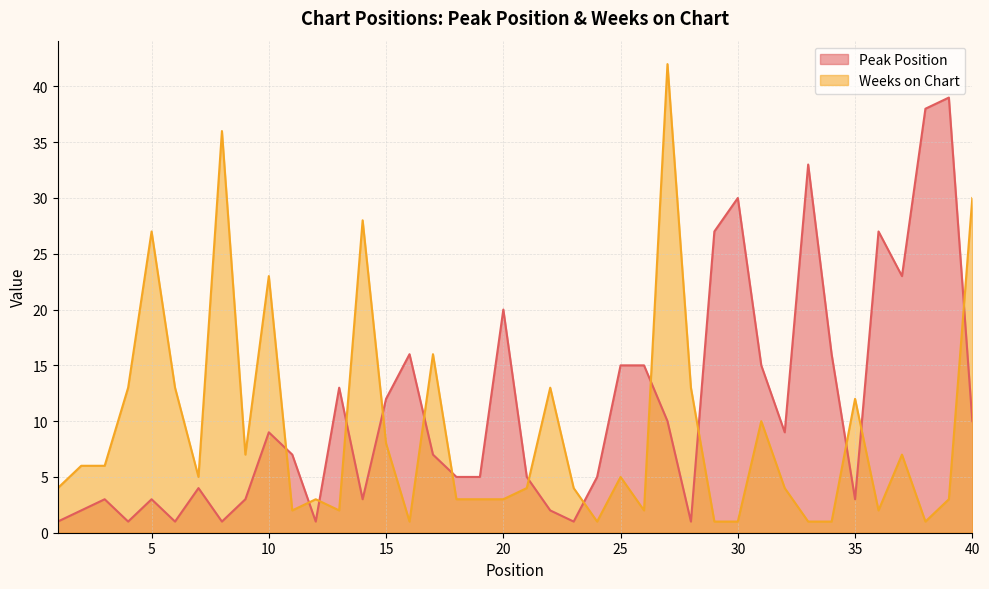

Between 26 and 36, which series saw the biggest shift?

Peak Position